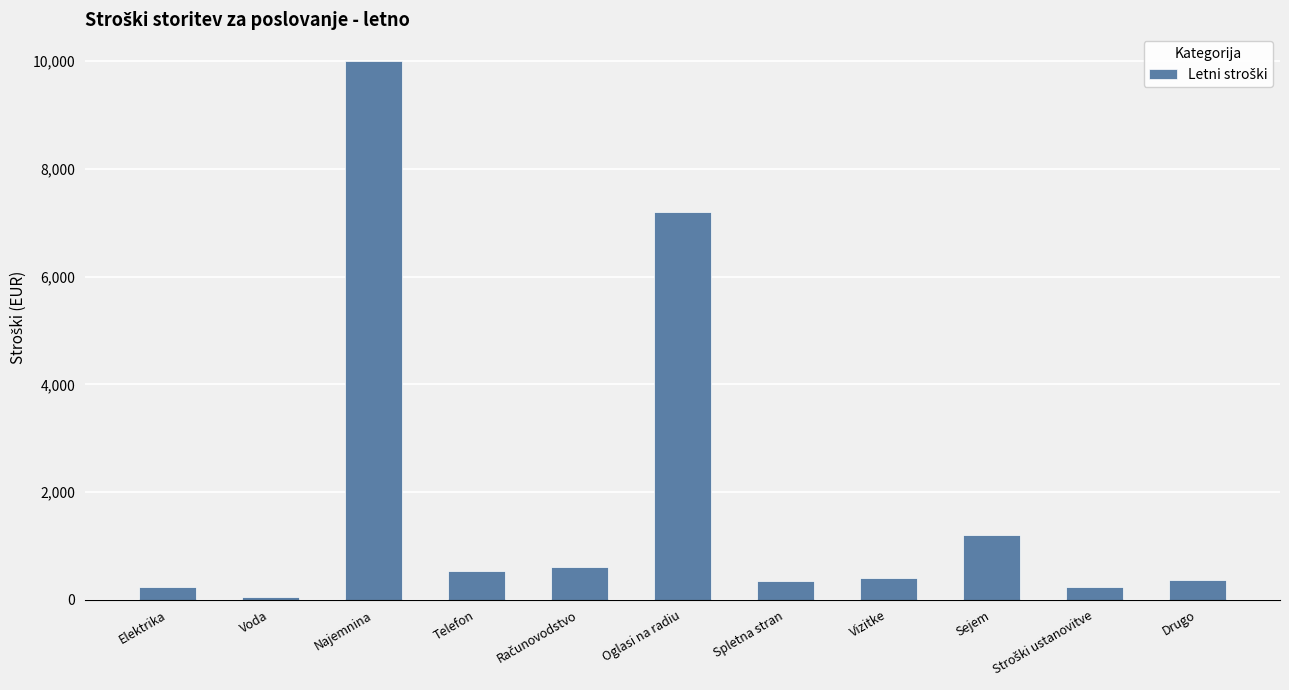

At which label does the data first exceed 400?

Najemnina